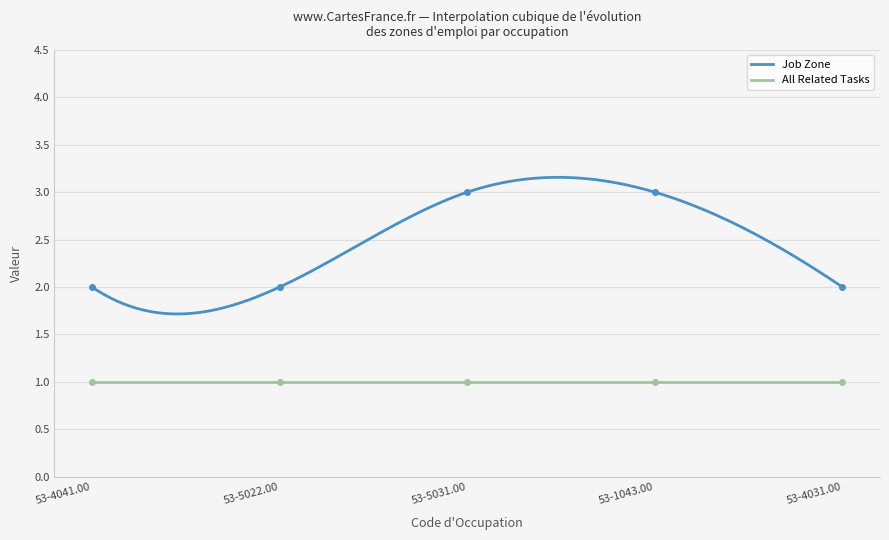

What is the change in value from 53-4041.00 to 53-5031.00?

+1